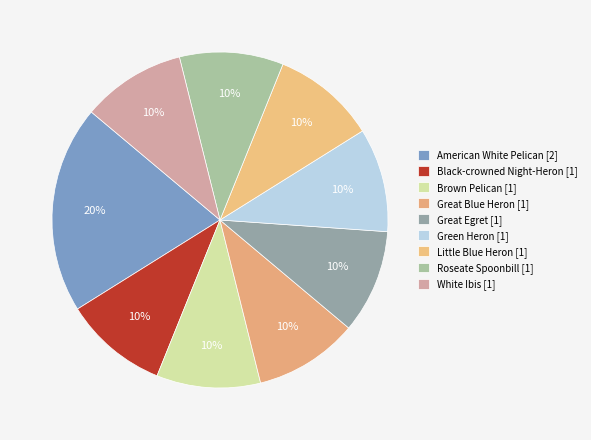

To the nearest percent, what is the difference between the largest and smallest slice percentages?

10%